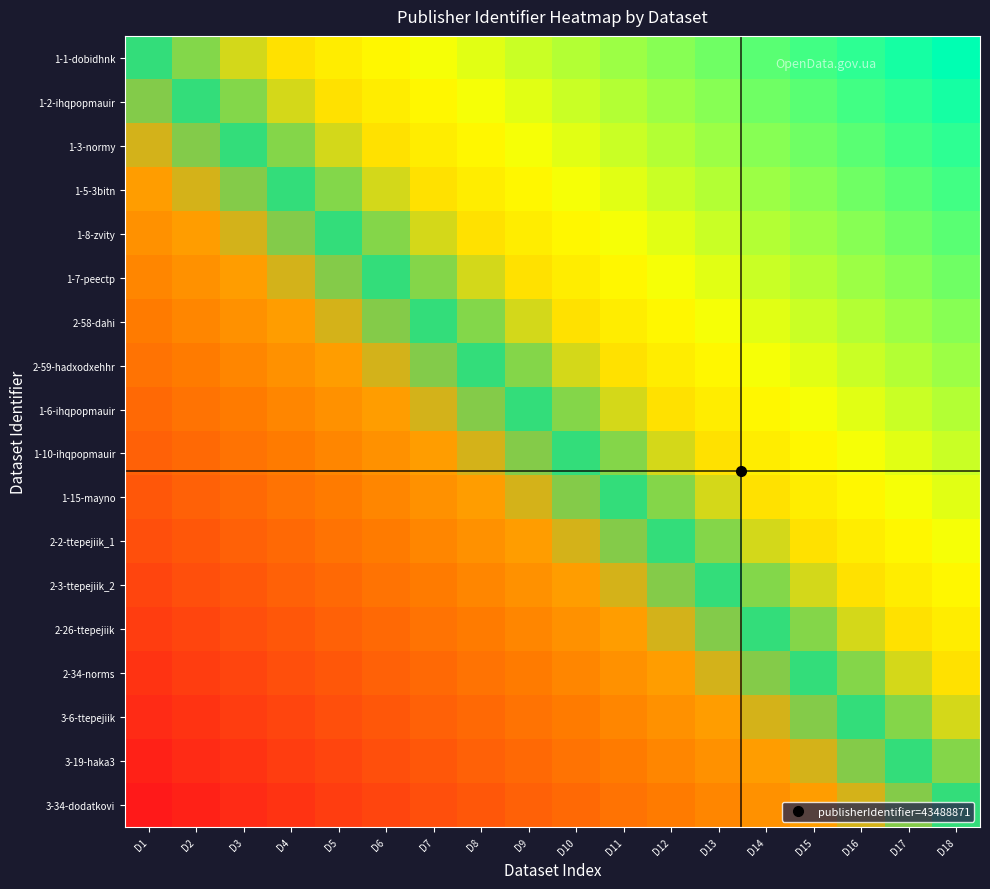

Reading right to left, list all the values displayed in this chart.

1-1-dobidhnk: D18=1.0	D17=0.9	D16=0.9	D15=0.8	D14=0.8	D13=0.7	D12=0.6	D11=0.6	D10=0.5	D9=0.5	D8=0.4	D7=0.4	D6=0.3	D5=0.2	D4=0.2	D3=0.1	D2=0.1	D1=0.0
1-2-ihqpopmauir: D18=0.9	D17=0.9	D16=0.8	D15=0.8	D14=0.7	D13=0.6	D12=0.6	D11=0.5	D10=0.5	D9=0.4	D8=0.4	D7=0.3	D6=0.2	D5=0.2	D4=0.1	D3=0.1	D2=0.0	D1=-0.1
1-3-normy: D18=0.9	D17=0.8	D16=0.8	D15=0.7	D14=0.6	D13=0.6	D12=0.5	D11=0.5	D10=0.4	D9=0.4	D8=0.3	D7=0.2	D6=0.2	D5=0.1	D4=0.1	D3=0.0	D2=-0.1	D1=-0.1
1-5-3bitn: D18=0.8	D17=0.8	D16=0.7	D15=0.6	D14=0.6	D13=0.5	D12=0.5	D11=0.4	D10=0.4	D9=0.3	D8=0.2	D7=0.2	D6=0.1	D5=0.1	D4=0.0	D3=-0.1	D2=-0.1	D1=-0.2
1-8-zvity: D18=0.8	D17=0.7	D16=0.6	D15=0.6	D14=0.5	D13=0.5	D12=0.4	D11=0.4	D10=0.3	D9=0.2	D8=0.2	D7=0.1	D6=0.1	D5=0.0	D4=-0.1	D3=-0.1	D2=-0.2	D1=-0.2
1-7-peectp: D18=0.7	D17=0.6	D16=0.6	D15=0.5	D14=0.5	D13=0.4	D12=0.4	D11=0.3	D10=0.2	D9=0.2	D8=0.1	D7=0.1	D6=0.0	D5=-0.1	D4=-0.1	D3=-0.2	D2=-0.2	D1=-0.3
2-58-dahi: D18=0.6	D17=0.6	D16=0.5	D15=0.5	D14=0.4	D13=0.4	D12=0.3	D11=0.2	D10=0.2	D9=0.1	D8=0.1	D7=0.0	D6=-0.1	D5=-0.1	D4=-0.2	D3=-0.2	D2=-0.3	D1=-0.4
2-59-hadxodxehhr: D18=0.6	D17=0.5	D16=0.5	D15=0.4	D14=0.4	D13=0.3	D12=0.2	D11=0.2	D10=0.1	D9=0.1	D8=0.0	D7=-0.1	D6=-0.1	D5=-0.2	D4=-0.2	D3=-0.3	D2=-0.4	D1=-0.4
1-6-ihqpopmauir: D18=0.5	D17=0.5	D16=0.4	D15=0.4	D14=0.3	D13=0.2	D12=0.2	D11=0.1	D10=0.1	D9=0.0	D8=-0.1	D7=-0.1	D6=-0.2	D5=-0.2	D4=-0.3	D3=-0.4	D2=-0.4	D1=-0.5
1-10-ihqpopmauir: D18=0.5	D17=0.4	D16=0.4	D15=0.3	D14=0.2	D13=0.2	D12=0.1	D11=0.1	D10=0.0	D9=-0.1	D8=-0.1	D7=-0.2	D6=-0.2	D5=-0.3	D4=-0.4	D3=-0.4	D2=-0.5	D1=-0.5
1-15-mayno: D18=0.4	D17=0.4	D16=0.3	D15=0.2	D14=0.2	D13=0.1	D12=0.1	D11=0.0	D10=-0.1	D9=-0.1	D8=-0.2	D7=-0.2	D6=-0.3	D5=-0.4	D4=-0.4	D3=-0.5	D2=-0.5	D1=-0.6
2-2-ttepejiik_1: D18=0.4	D17=0.3	D16=0.2	D15=0.2	D14=0.1	D13=0.1	D12=0.0	D11=-0.1	D10=-0.1	D9=-0.2	D8=-0.2	D7=-0.3	D6=-0.4	D5=-0.4	D4=-0.5	D3=-0.5	D2=-0.6	D1=-0.6
2-3-ttepejiik_2: D18=0.3	D17=0.2	D16=0.2	D15=0.1	D14=0.1	D13=0.0	D12=-0.1	D11=-0.1	D10=-0.2	D9=-0.2	D8=-0.3	D7=-0.4	D6=-0.4	D5=-0.5	D4=-0.5	D3=-0.6	D2=-0.6	D1=-0.7
2-26-ttepejiik: D18=0.2	D17=0.2	D16=0.1	D15=0.1	D14=0.0	D13=-0.1	D12=-0.1	D11=-0.2	D10=-0.2	D9=-0.3	D8=-0.4	D7=-0.4	D6=-0.5	D5=-0.5	D4=-0.6	D3=-0.6	D2=-0.7	D1=-0.8
2-34-norms: D18=0.2	D17=0.1	D16=0.1	D15=0.0	D14=-0.1	D13=-0.1	D12=-0.2	D11=-0.2	D10=-0.3	D9=-0.4	D8=-0.4	D7=-0.5	D6=-0.5	D5=-0.6	D4=-0.6	D3=-0.7	D2=-0.8	D1=-0.8
3-6-ttepejiik: D18=0.1	D17=0.1	D16=0.0	D15=-0.1	D14=-0.1	D13=-0.2	D12=-0.2	D11=-0.3	D10=-0.4	D9=-0.4	D8=-0.5	D7=-0.5	D6=-0.6	D5=-0.6	D4=-0.7	D3=-0.8	D2=-0.8	D1=-0.9
3-19-haka3: D18=0.1	D17=0.0	D16=-0.1	D15=-0.1	D14=-0.2	D13=-0.2	D12=-0.3	D11=-0.4	D10=-0.4	D9=-0.5	D8=-0.5	D7=-0.6	D6=-0.6	D5=-0.7	D4=-0.8	D3=-0.8	D2=-0.9	D1=-0.9
3-34-dodatkovi: D18=0.0	D17=-0.1	D16=-0.1	D15=-0.2	D14=-0.2	D13=-0.3	D12=-0.4	D11=-0.4	D10=-0.5	D9=-0.5	D8=-0.6	D7=-0.6	D6=-0.7	D5=-0.8	D4=-0.8	D3=-0.9	D2=-0.9	D1=-1.0